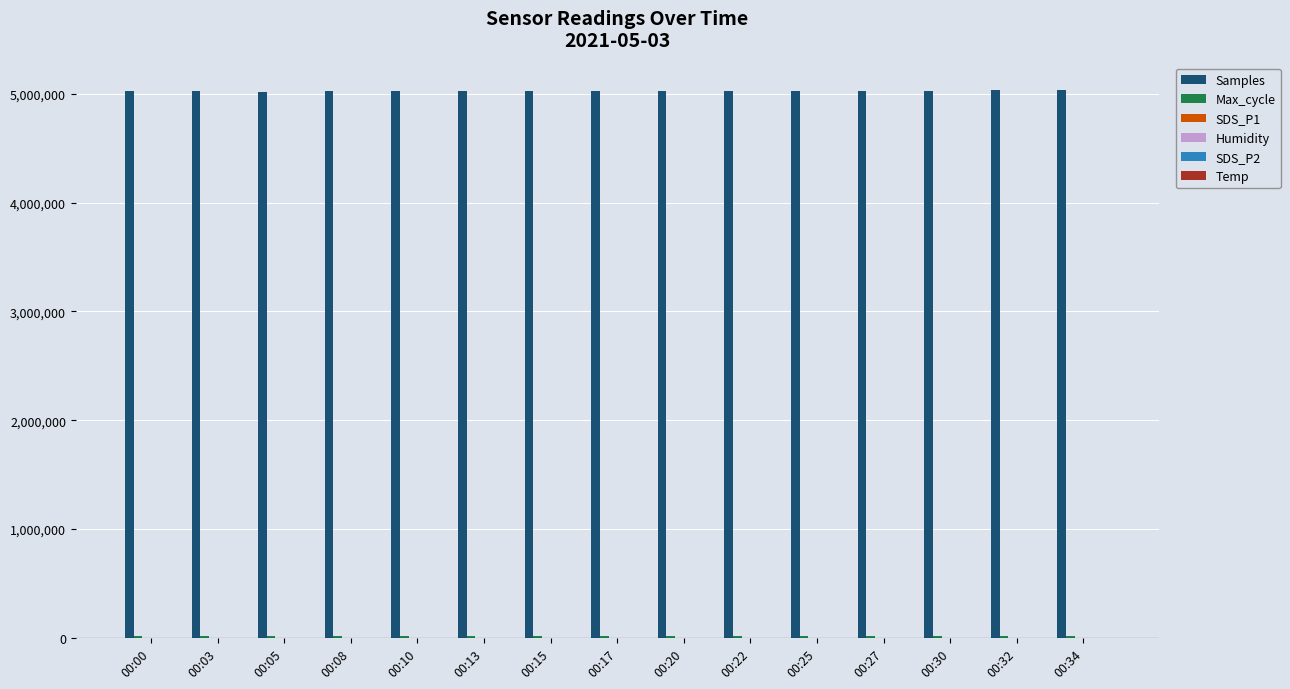

What is the greatest value displayed?

5035169.0